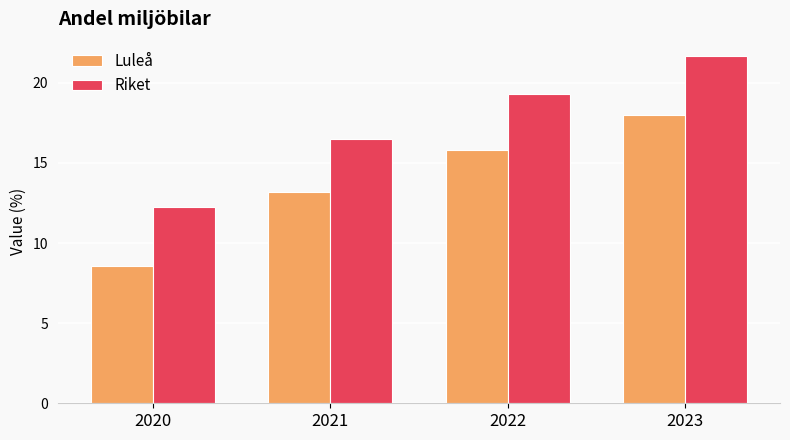

Between 2021 and 2023, which series saw the biggest shift?

Riket